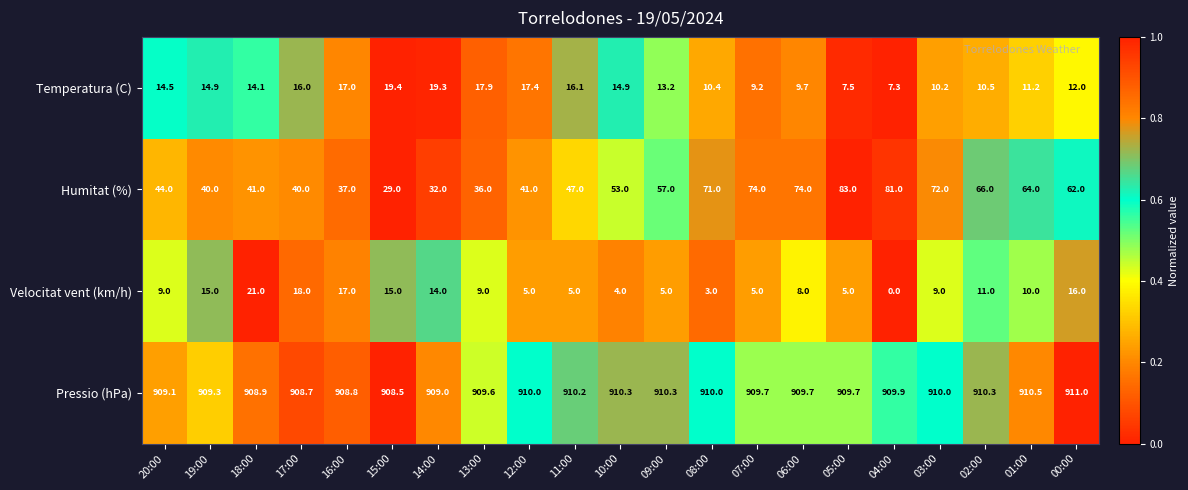

What is the difference between the maximum and second lowest values in the Humitat (%) series?

51.0